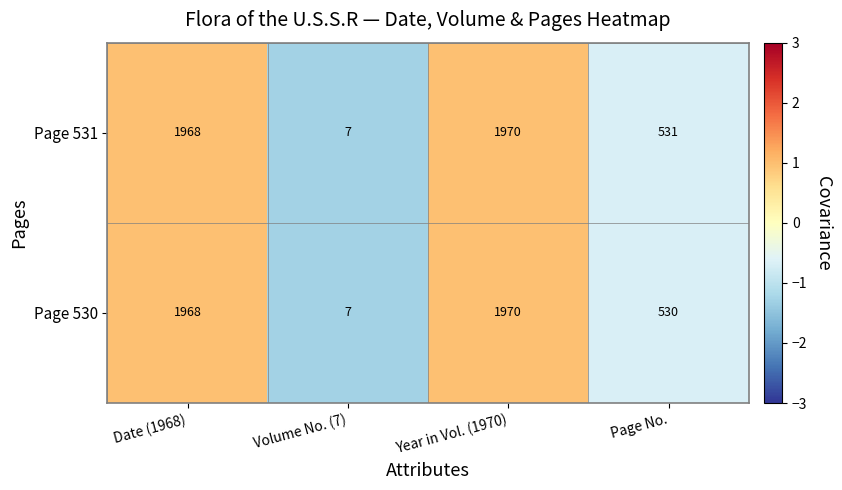

What is the smallest value displayed?

7